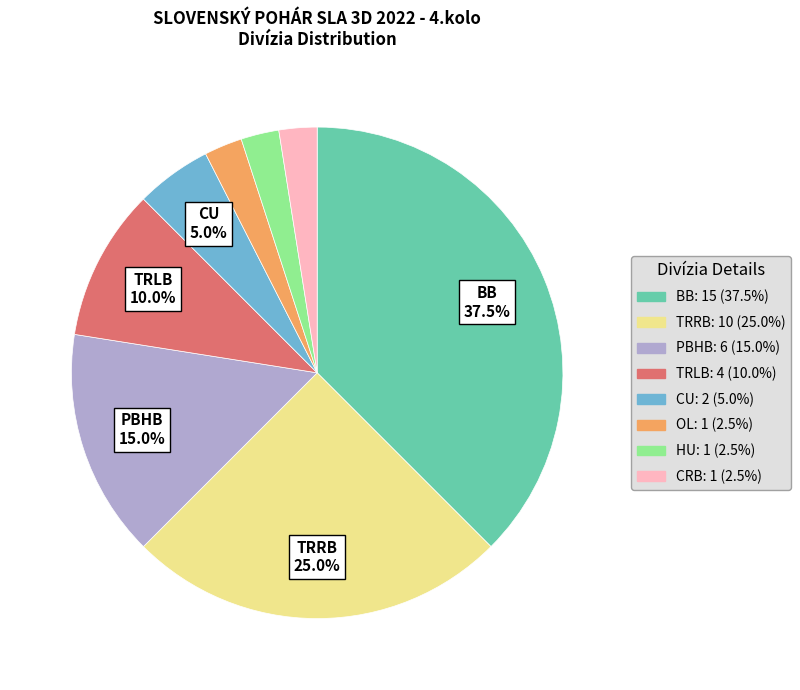

Does any single category account for the majority?

No